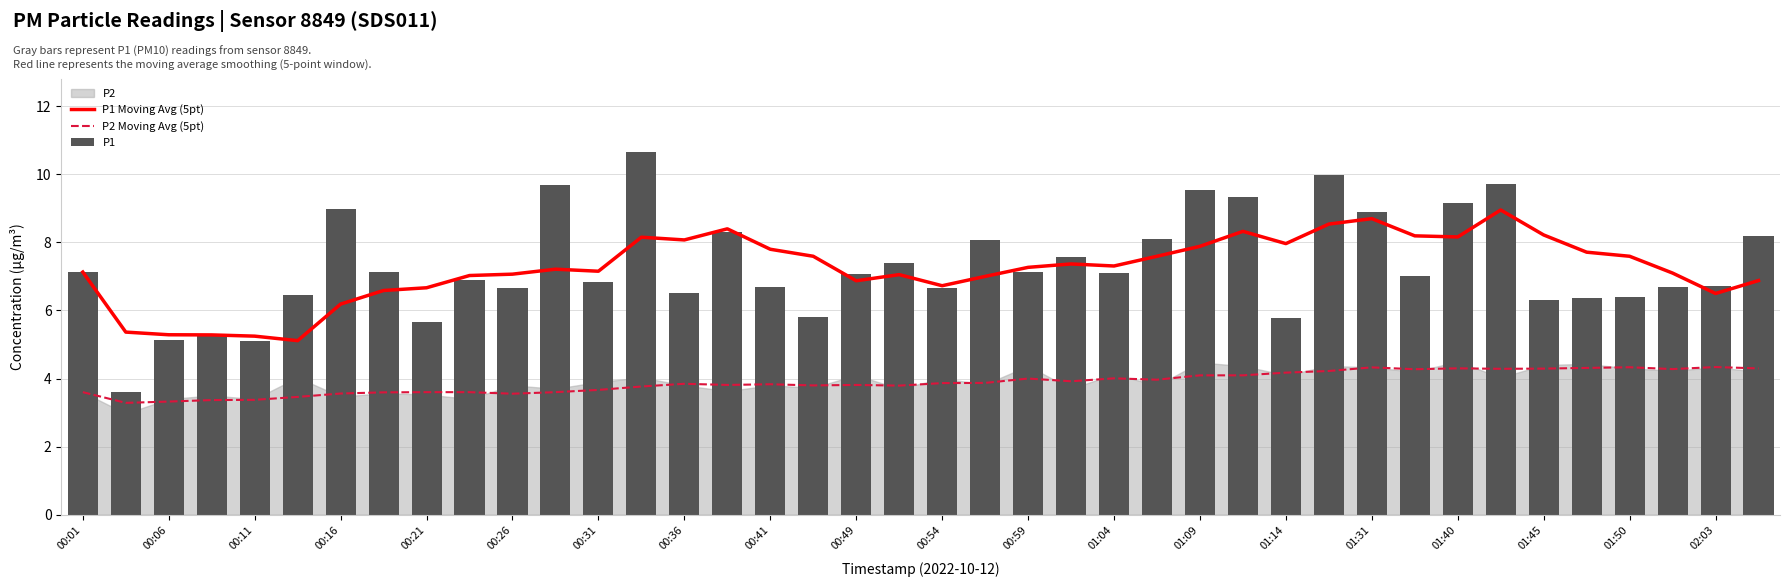

Is it true that P2 Moving Avg (5pt) equals 1.2 at 29?

False